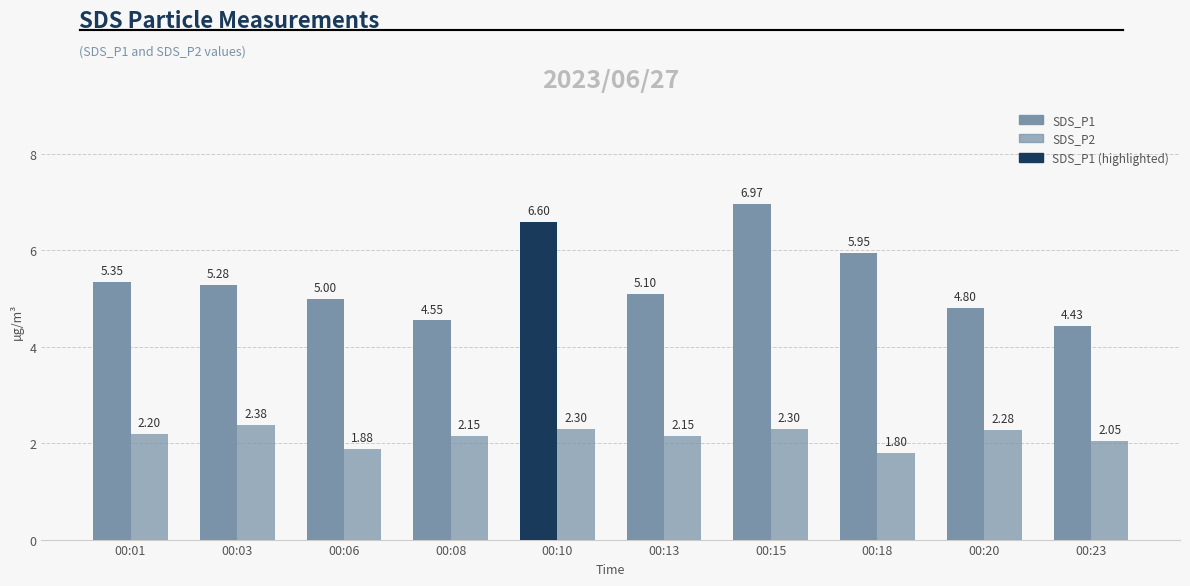

Rank the categories by SDS_P1 value from highest to lowest.

00:15, 00:10, 00:18, 00:01, 00:03, 00:13, 00:06, 00:20, 00:08, 00:23